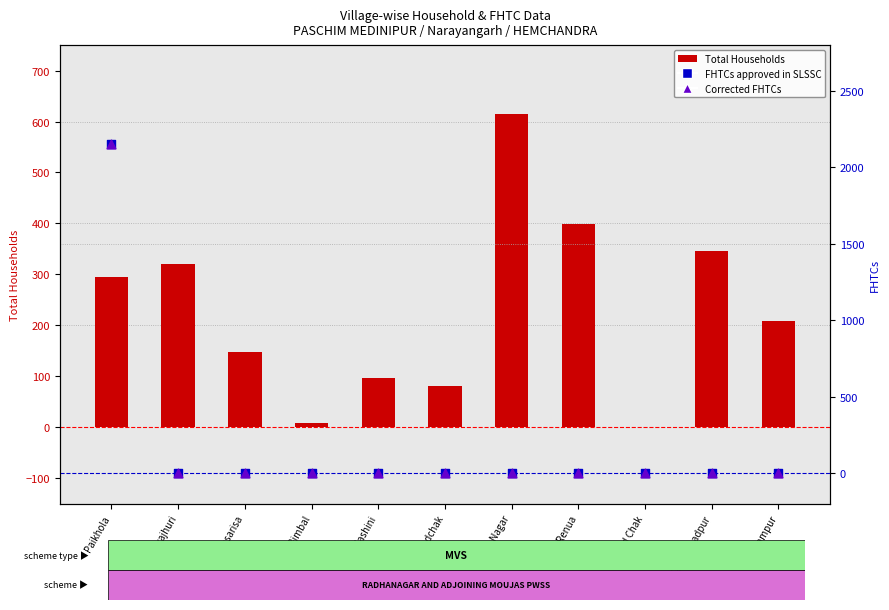

What is the total value across all series at Ramsarisa?

148